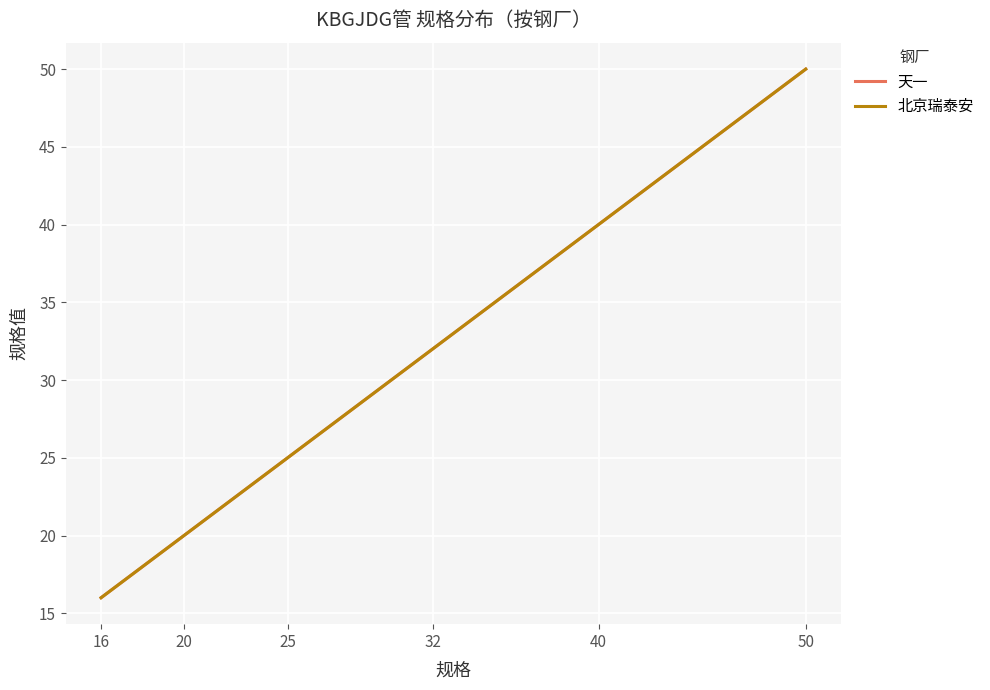

True or false: 天一 and 北京瑞泰安 intersect in this chart.

False